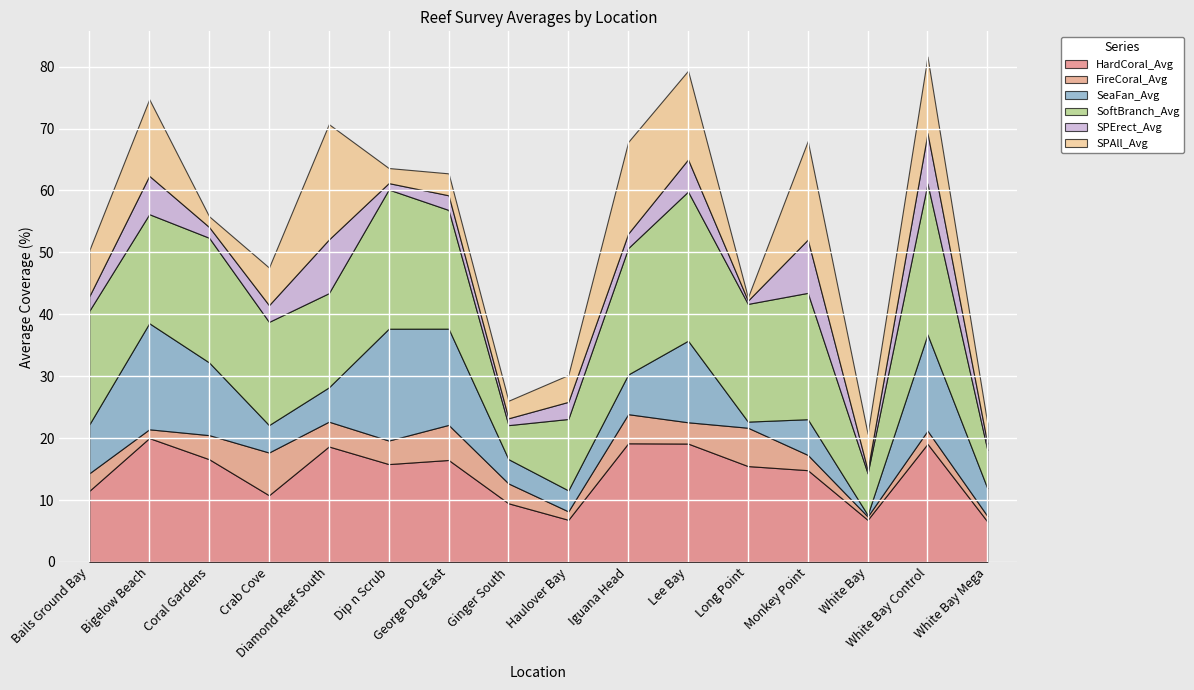

What is the label of the 15th point from the left?

White Bay Control